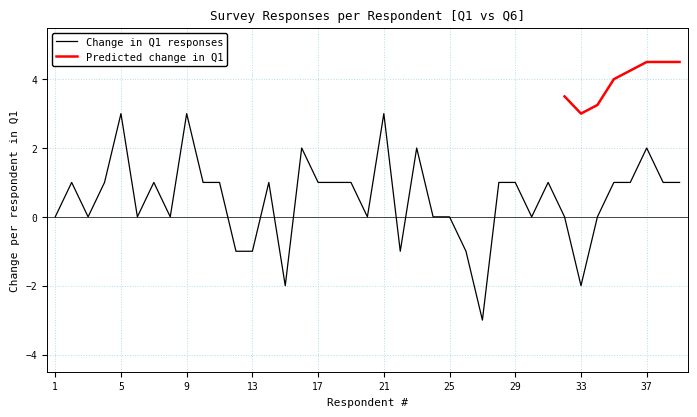

The Change in Q1 responses series shows 3 at 37. True or false?

False